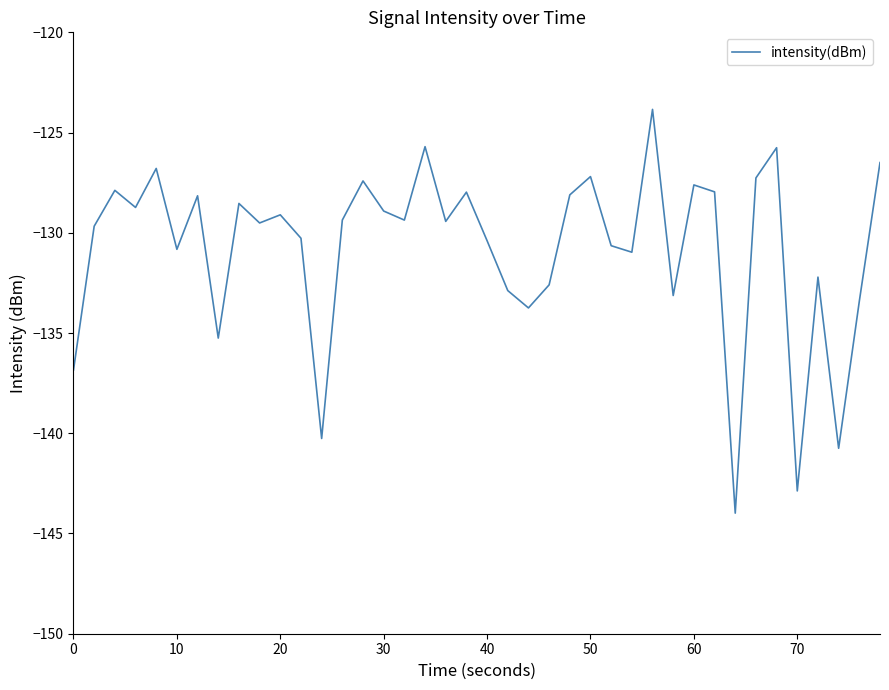

What is the maximum value shown in the chart?

-123.8